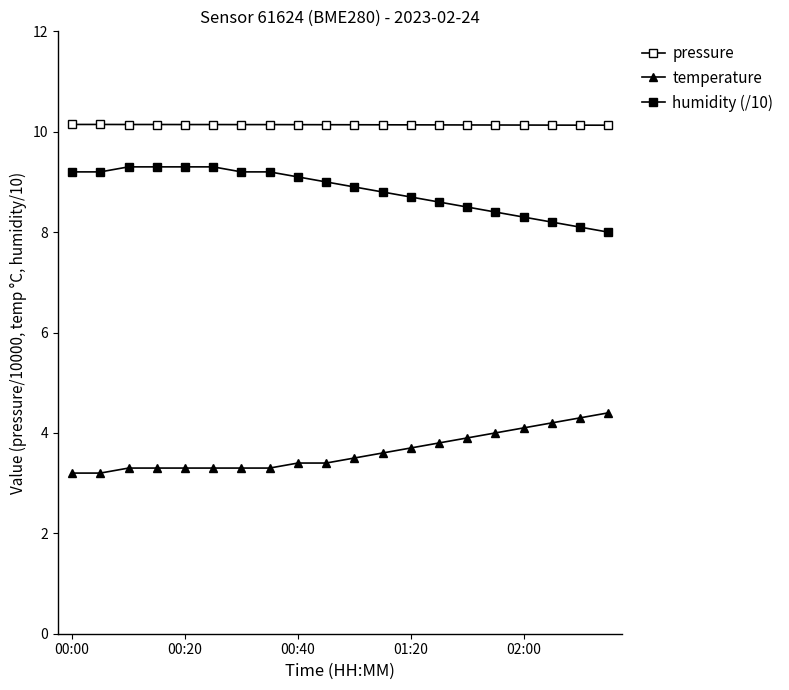

How many lines are shown in the chart?

3